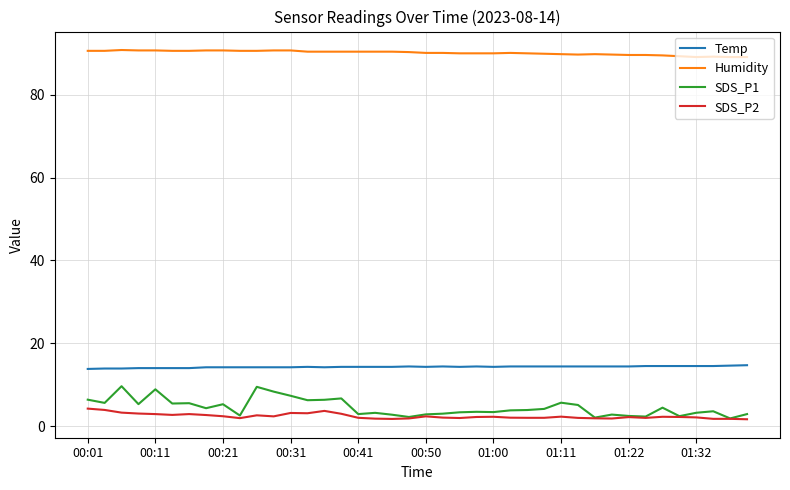

What is the greatest value displayed?

90.8